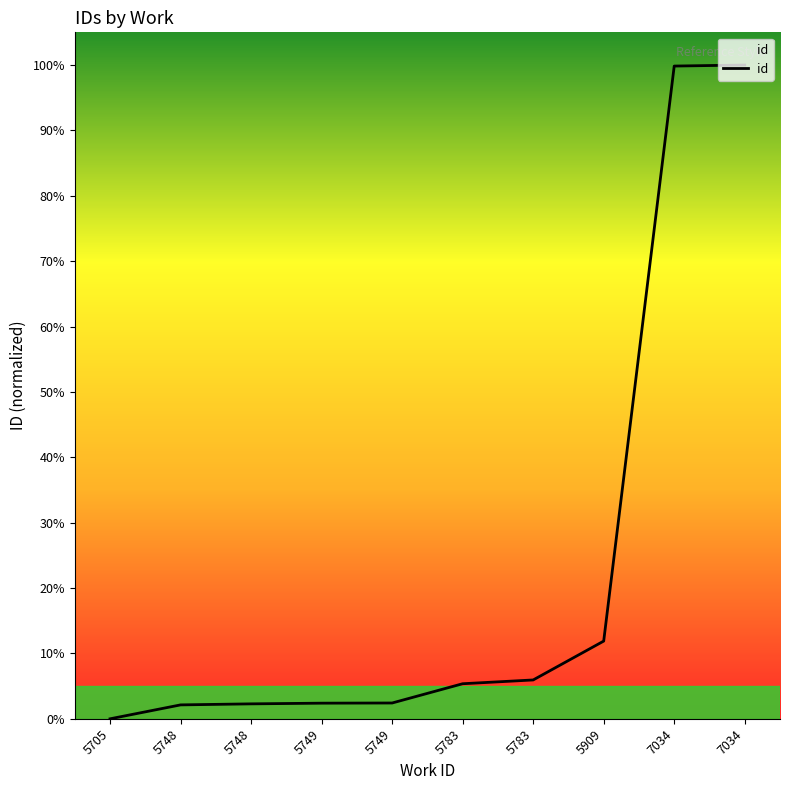

Read the value at 5749.

2.4